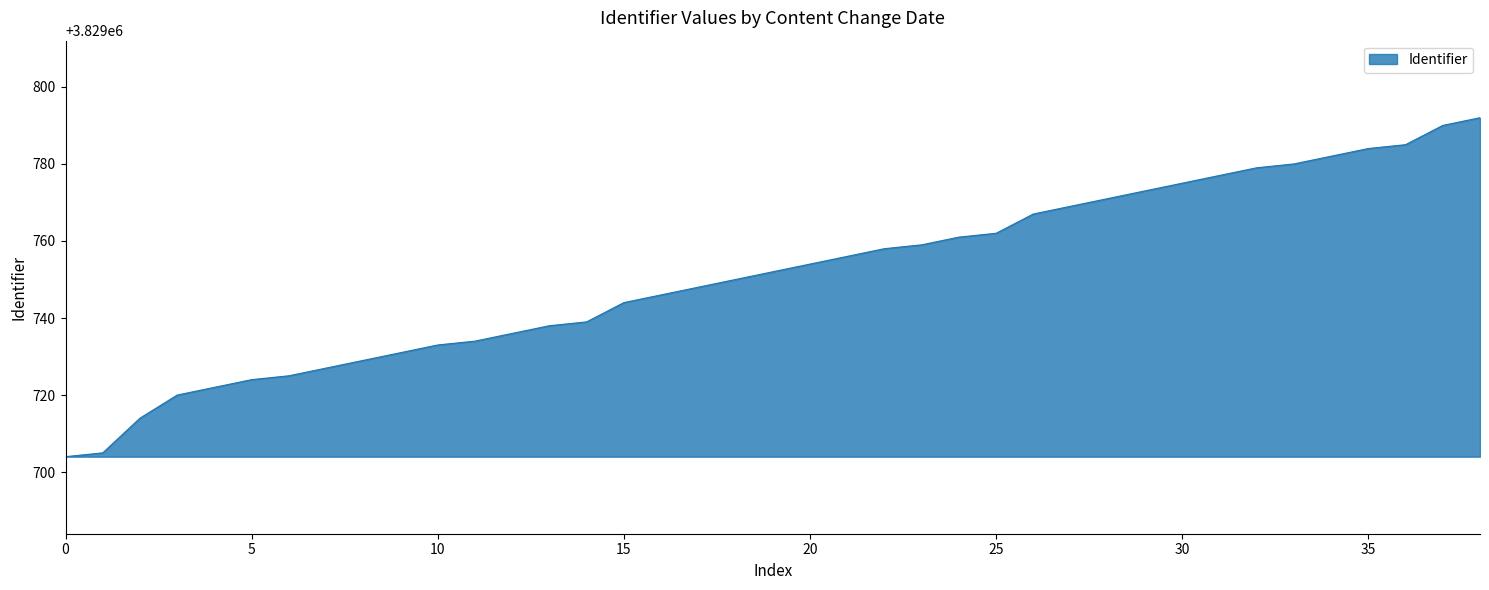

What is the difference between the maximum and minimum values?

88